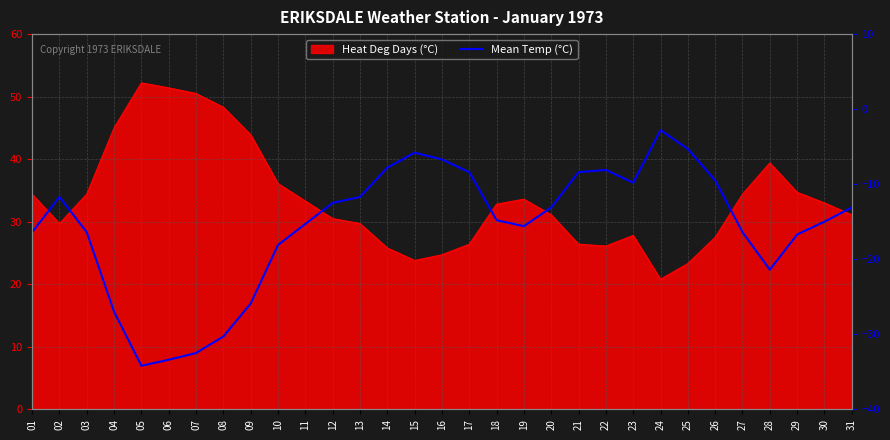

What is the smallest value displayed?

-34.2